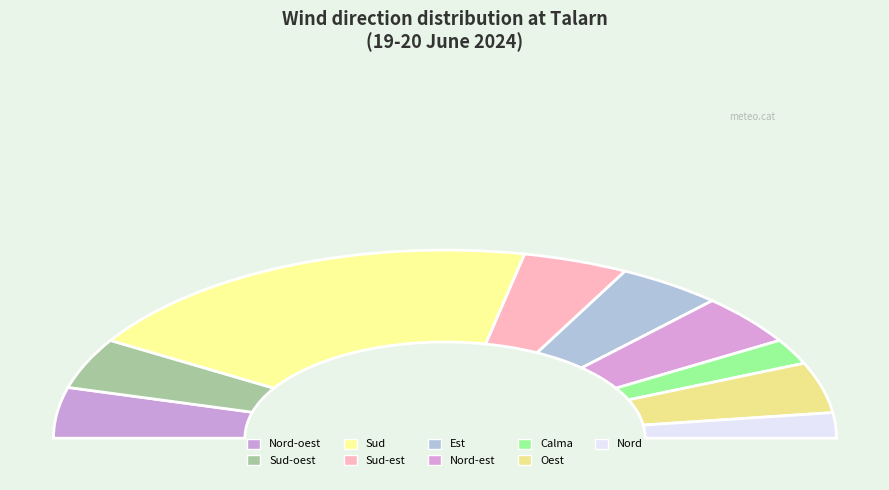

To the nearest percent, what is the combined percentage of Nord and Calma?

9%